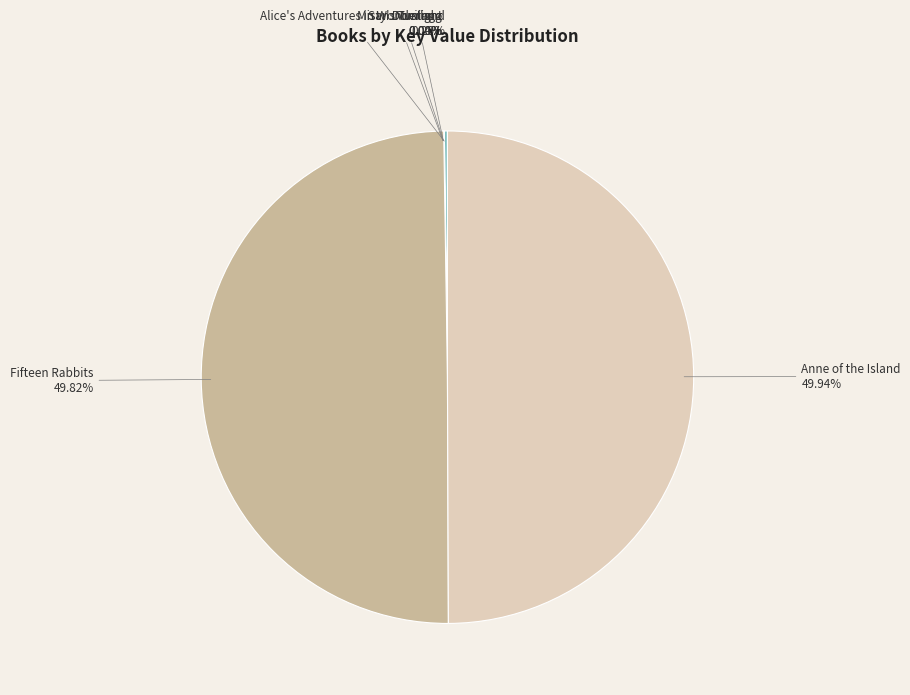

Combined, do Fifteen Rabbits and Anne of the Island account for over 50%?

Yes